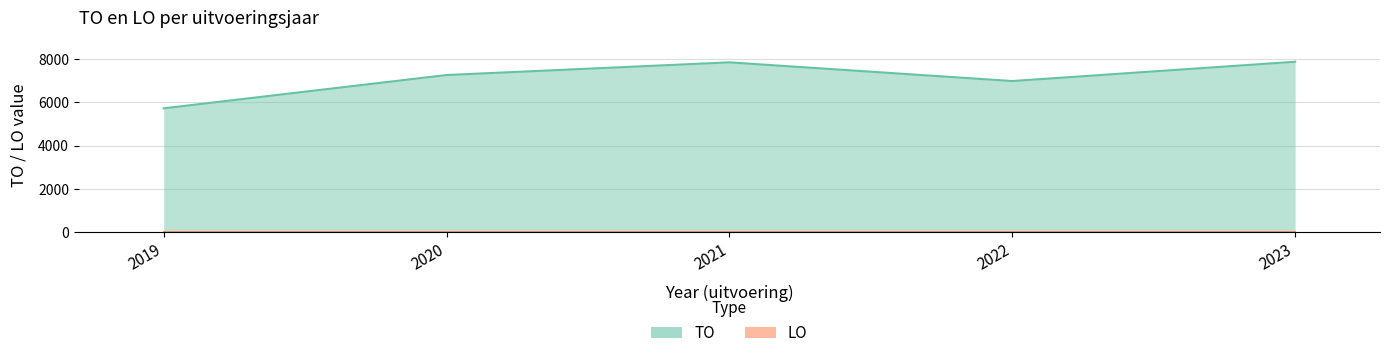

How many values are below 7272?

2